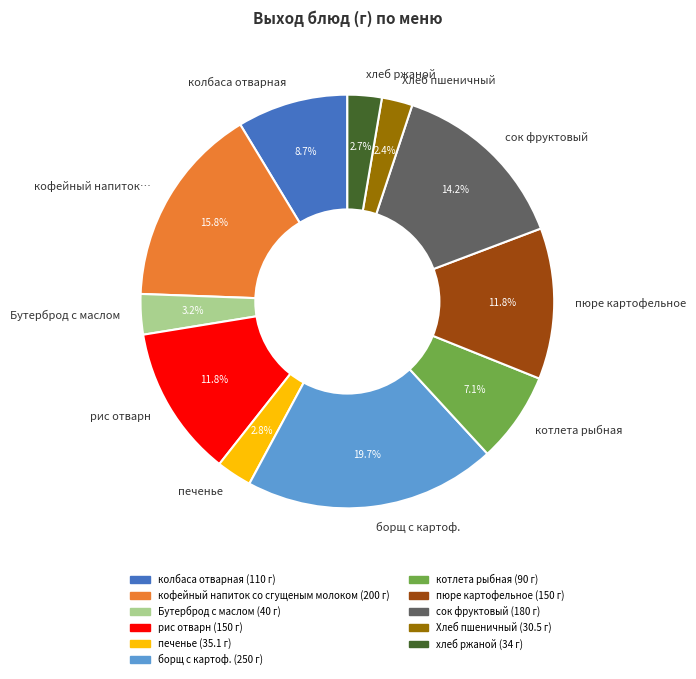

Is there a majority slice in this chart?

No